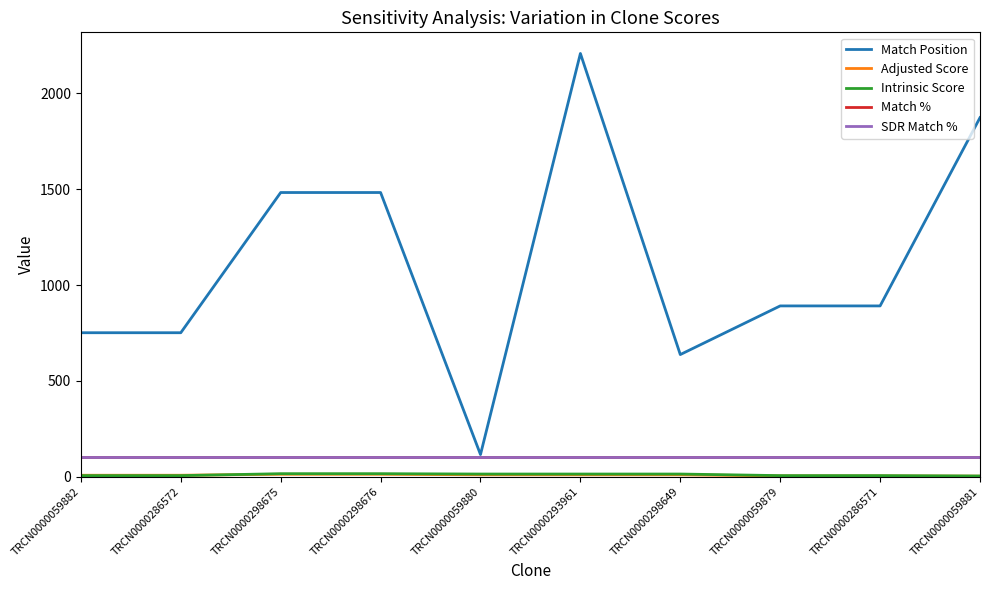

Rank the series by their maximum value, from highest to lowest.

Match Position, Match %, SDR Match %, Intrinsic Score, Adjusted Score